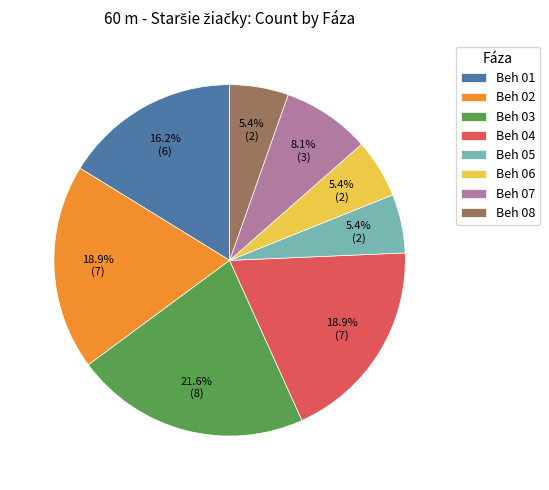

What percentage is NOT represented by Beh 04?

81.1%